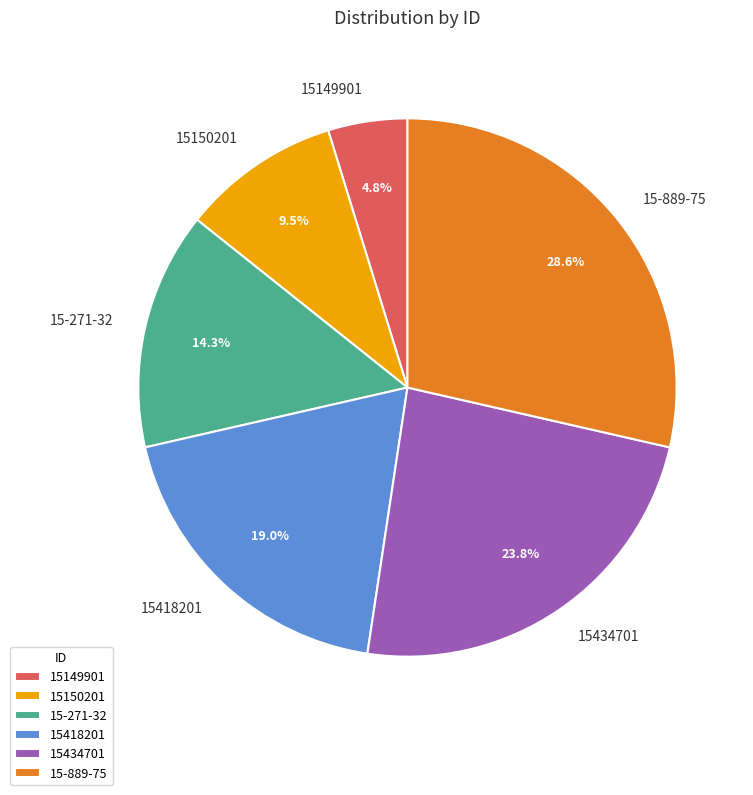

Does any single category account for the majority?

No